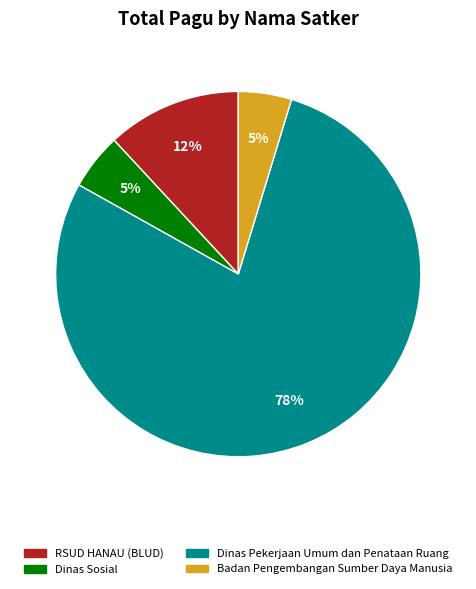

Between Dinas Sosial and Dinas Pekerjaan Umum dan Penataan Ruang, which is larger?

Dinas Pekerjaan Umum dan Penataan Ruang